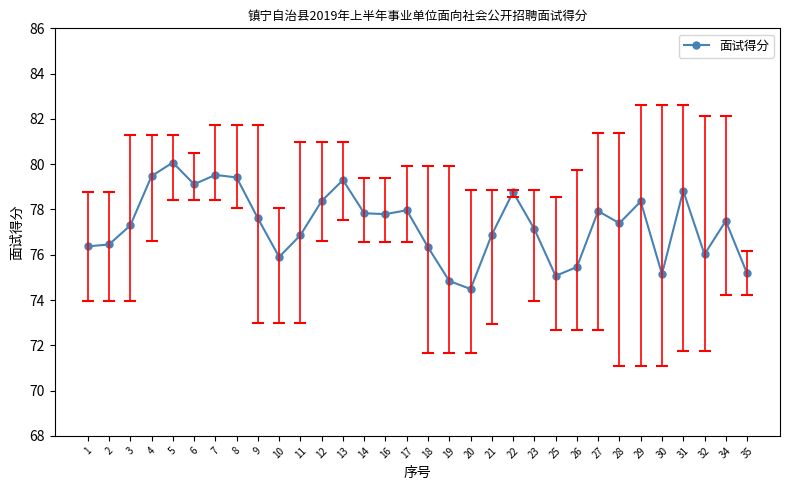

The value at 3 is 77.3. True or false?

True